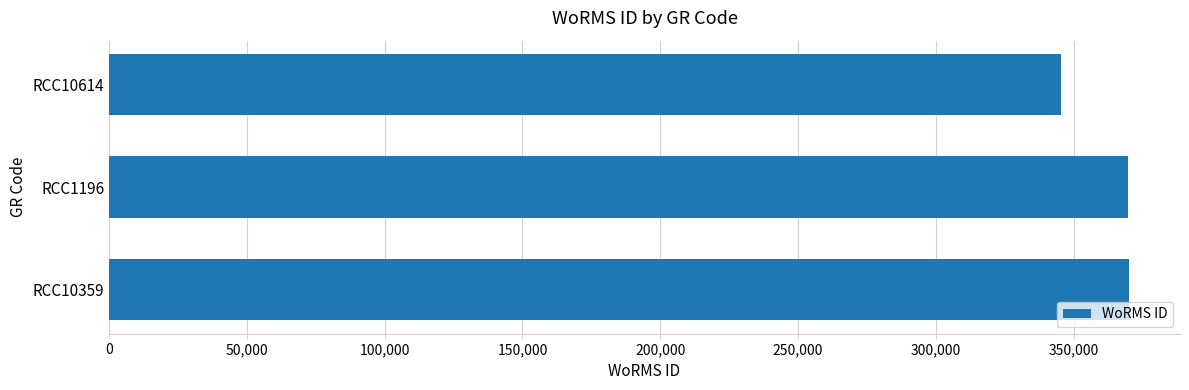

What is the change in value from RCC10359 to RCC10614?

-24540